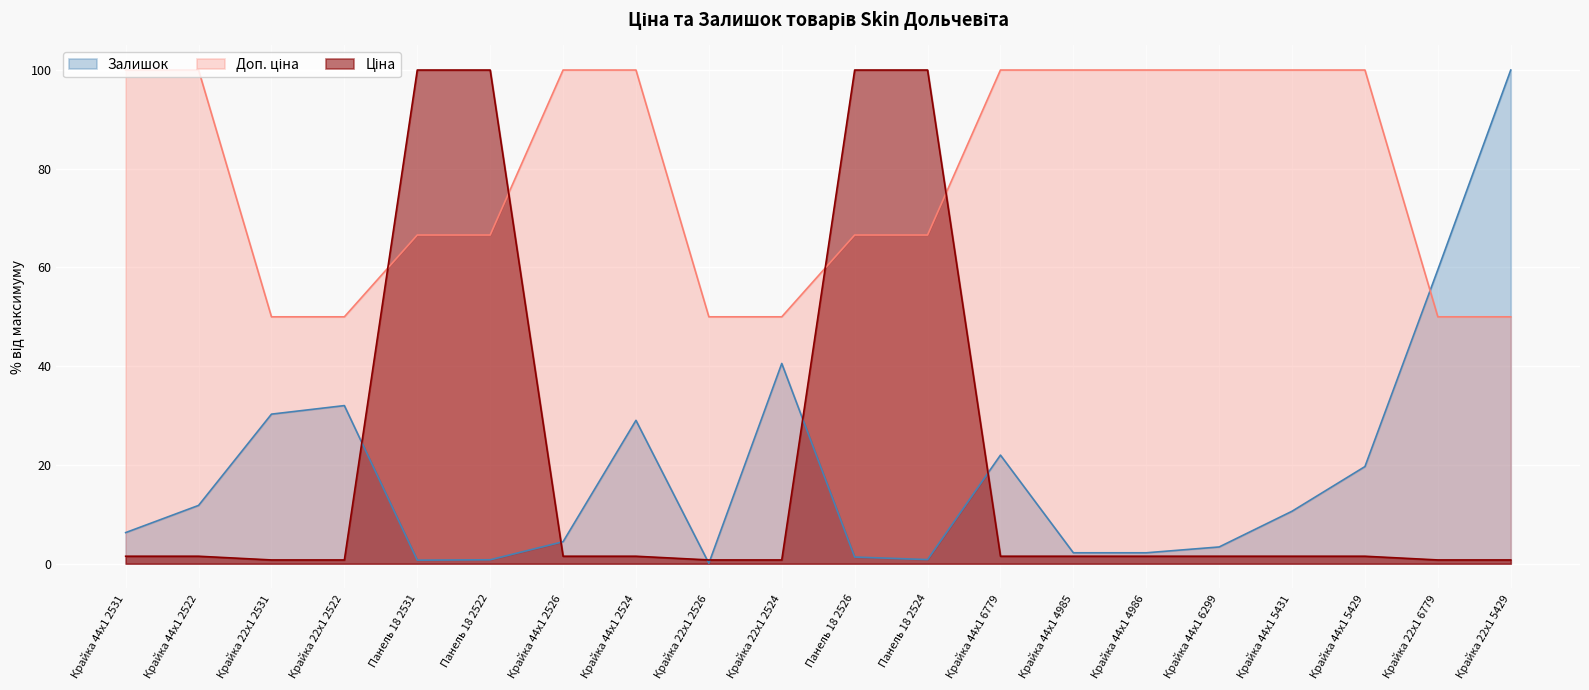

What are all the series names shown in the legend?

Ціна, Доп. ціна, Залишок